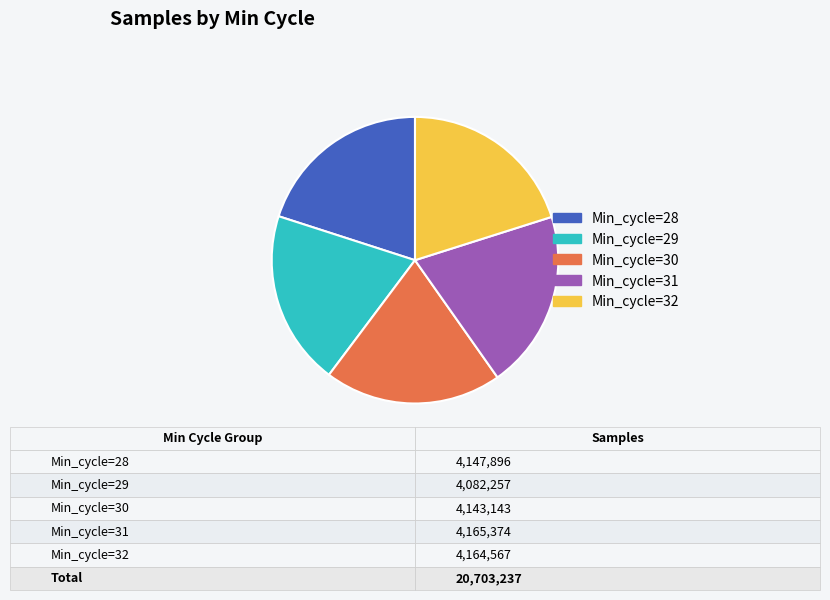

Is the sum of Min_cycle=28 and Min_cycle=31 greater than half?

No